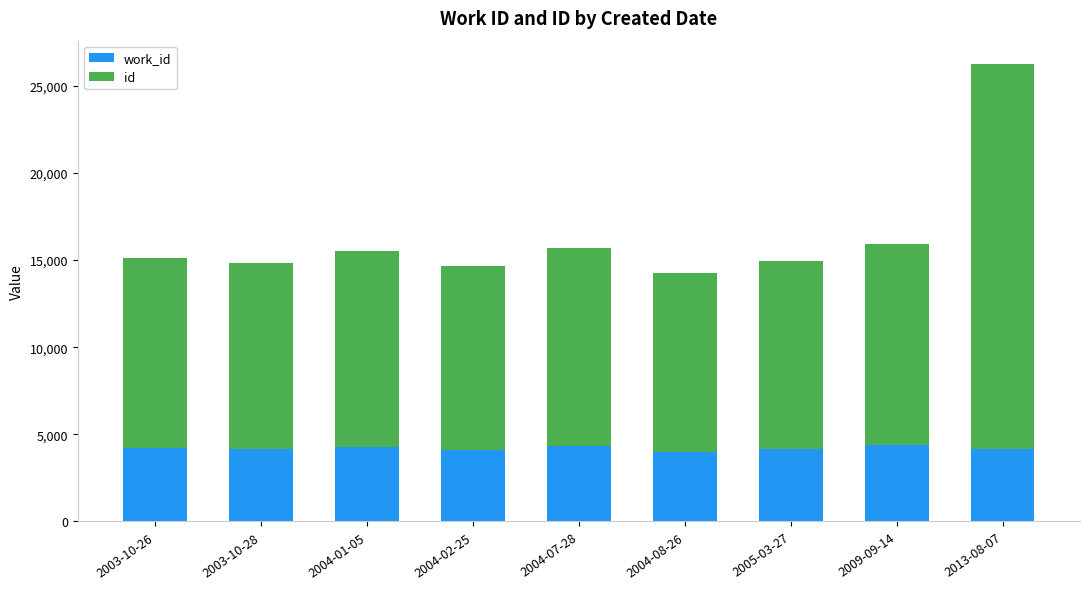

At which category is the sum across all series the highest?

2013-08-07